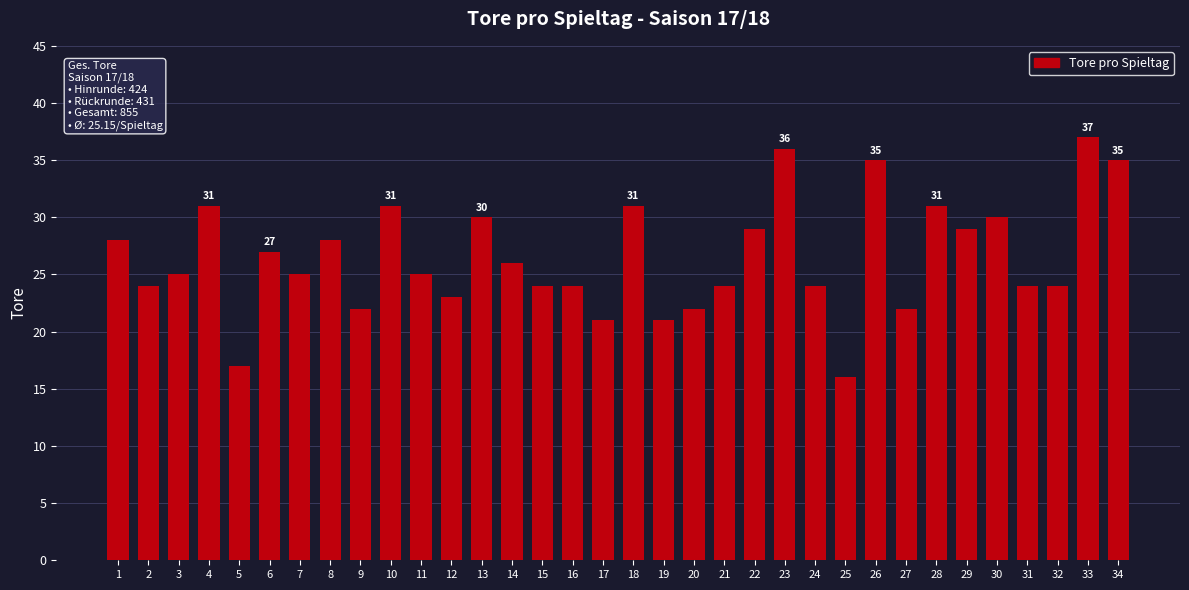

What is the difference between the values at 17 and 16?

3